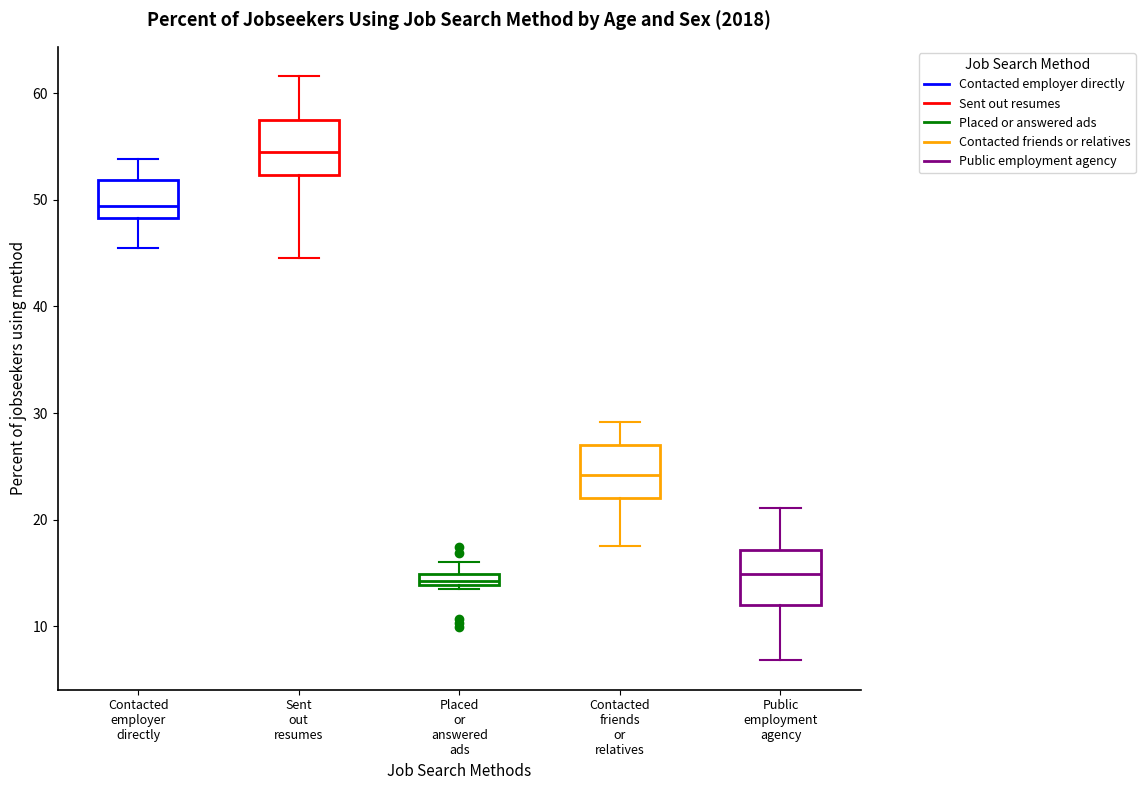

Where does the lower whisker of the box for Contacted employer directly end on the y-axis? The values are not printed on the chart, so give them approximately, as read against the axis.

46